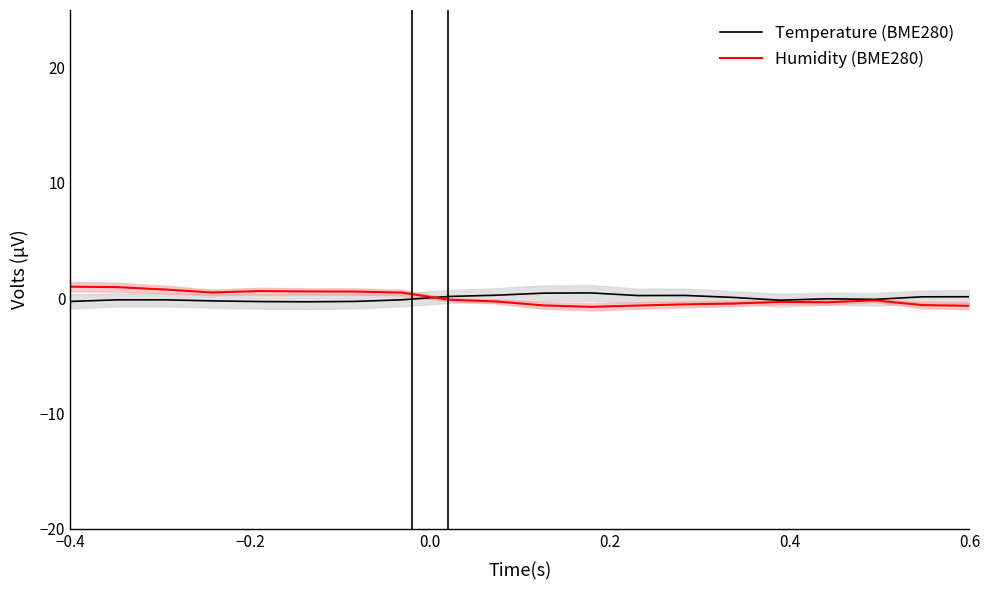

True or false: Temperature (BME280) has more than 2 interior local peaks.

True